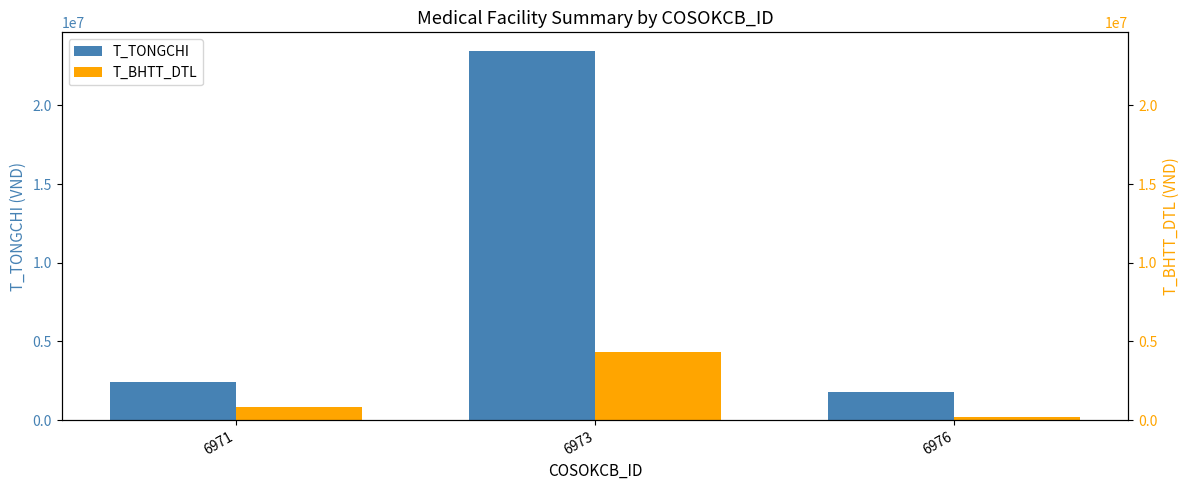

Rank the series at 6971 from highest to lowest value.

T_TONGCHI, T_BHTT_DTL